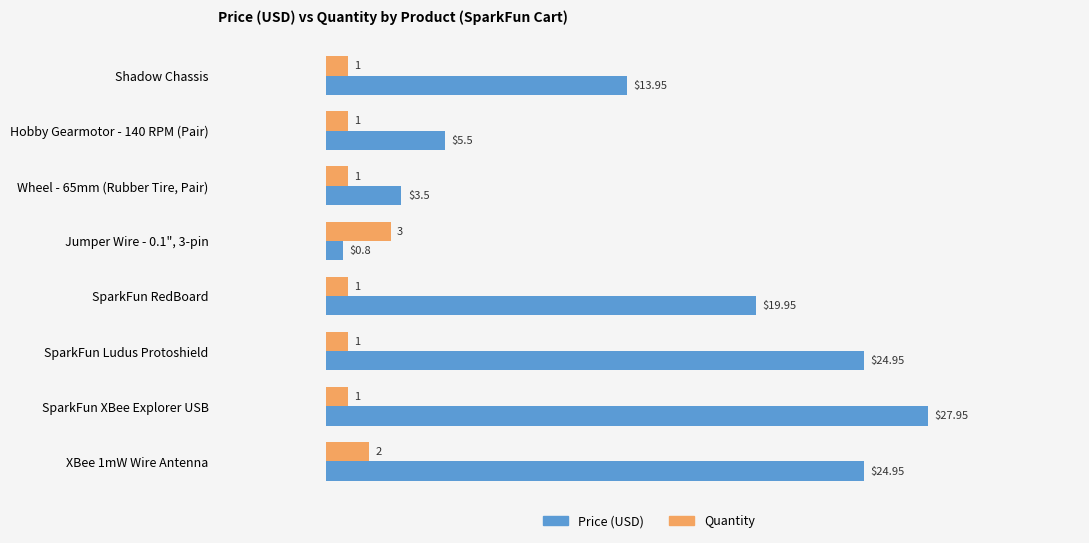

Rank the series at Shadow Chassis from highest to lowest value.

Price (USD), Quantity